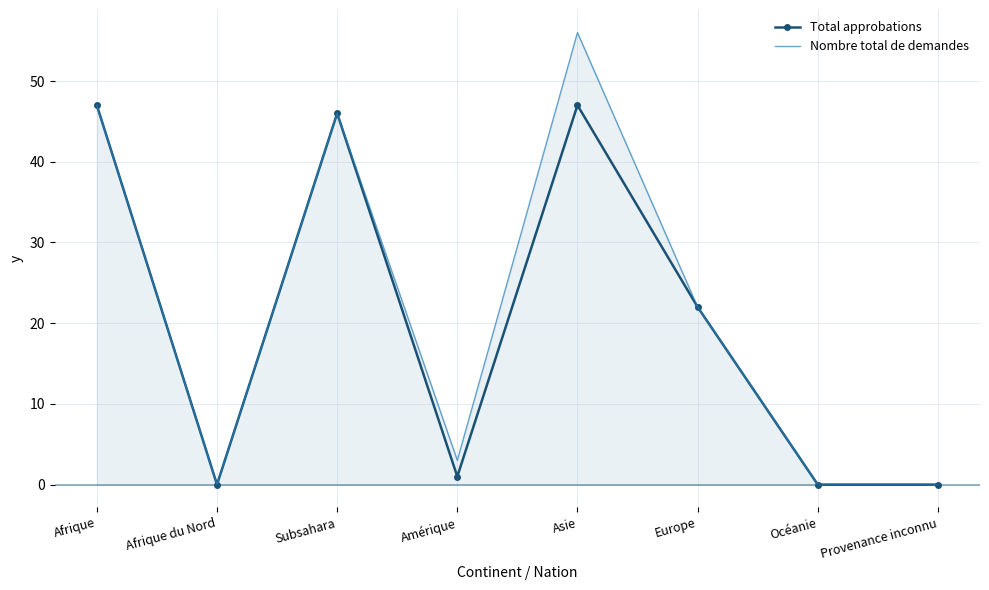

What is the highest value of the Total approbations series?

47